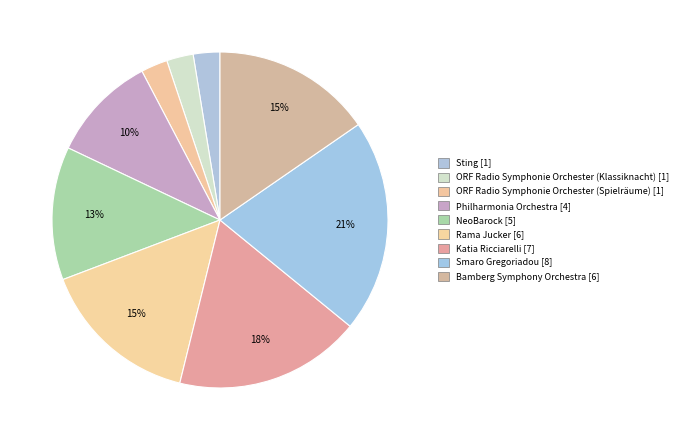

How much of the chart is everything except ORF Radio Symphonie Orchester (Spielräume)?

97.4%